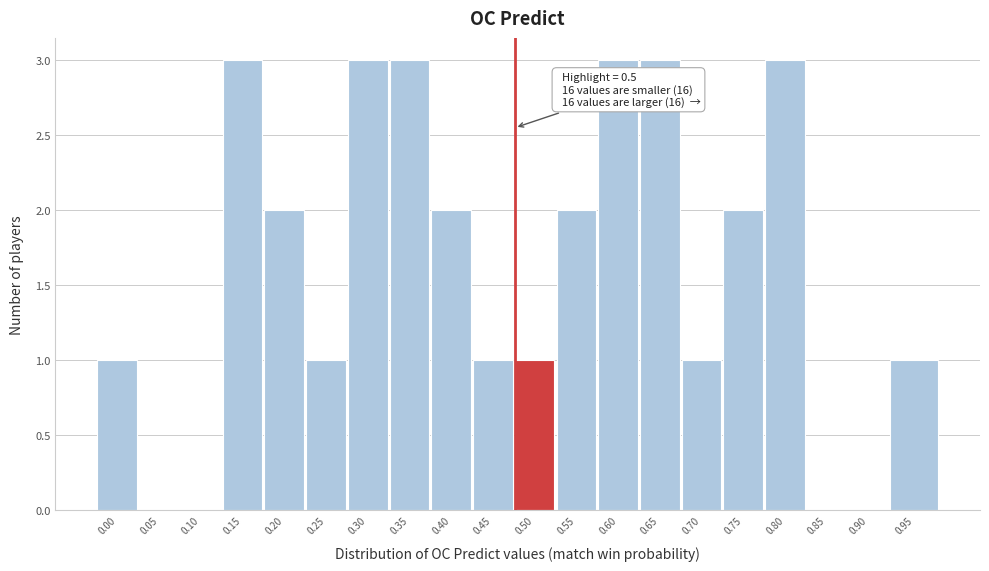

Reading right to left, what are all the values shown in this chart?

0.95=1	0.90=0	0.85=0	0.80=3	0.75=2	0.70=1	0.65=3	0.60=3	0.55=2	0.50=1	0.45=1	0.40=2	0.35=3	0.30=3	0.25=1	0.20=2	0.15=3	0.10=0	0.05=0	0.00=1